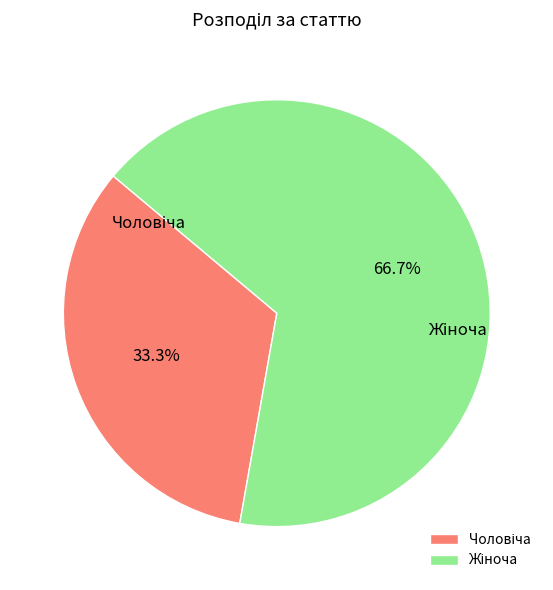

Is there a majority slice in this chart?

Yes